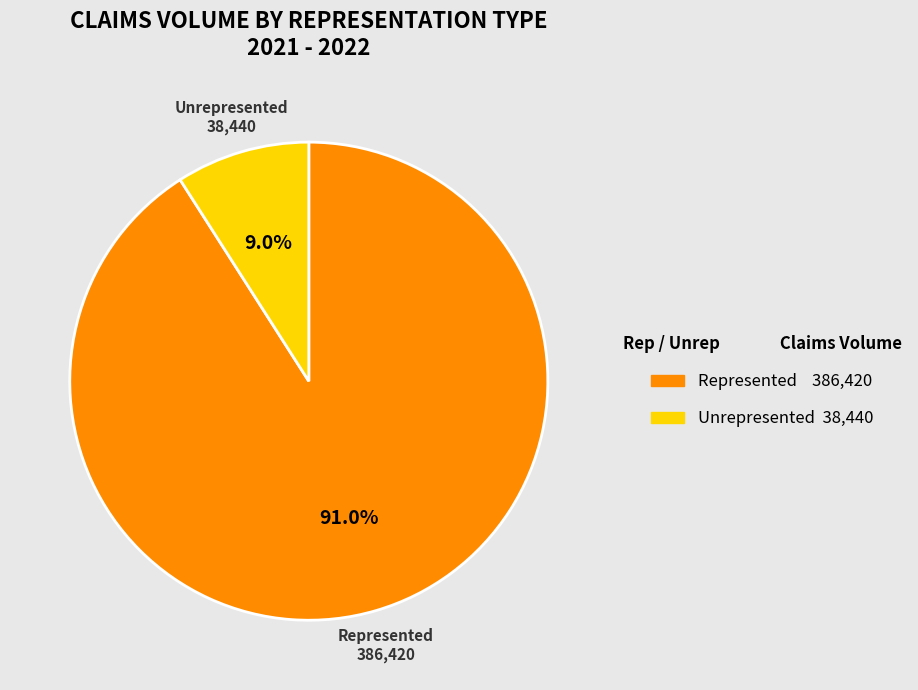

Is Unrepresented the majority of the pie?

No